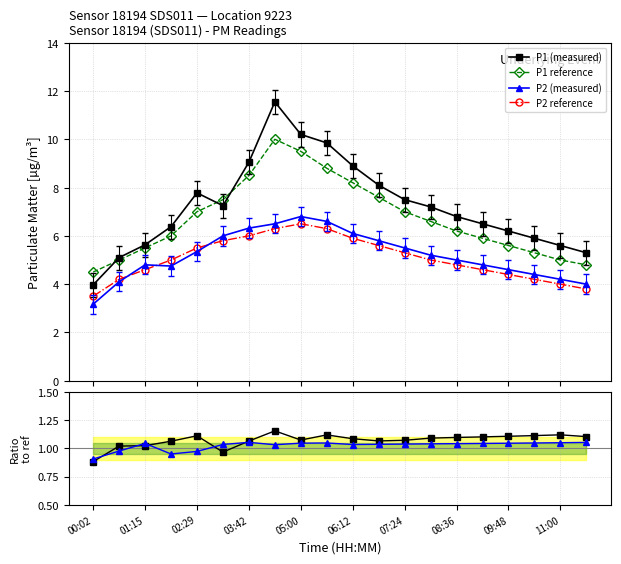

What is the maximum value shown in the chart?

11.6